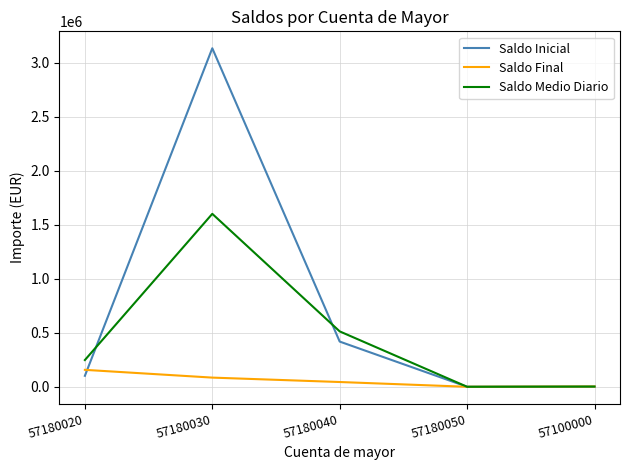

How many values in the Saldo Medio Diario series are below 247367?

2